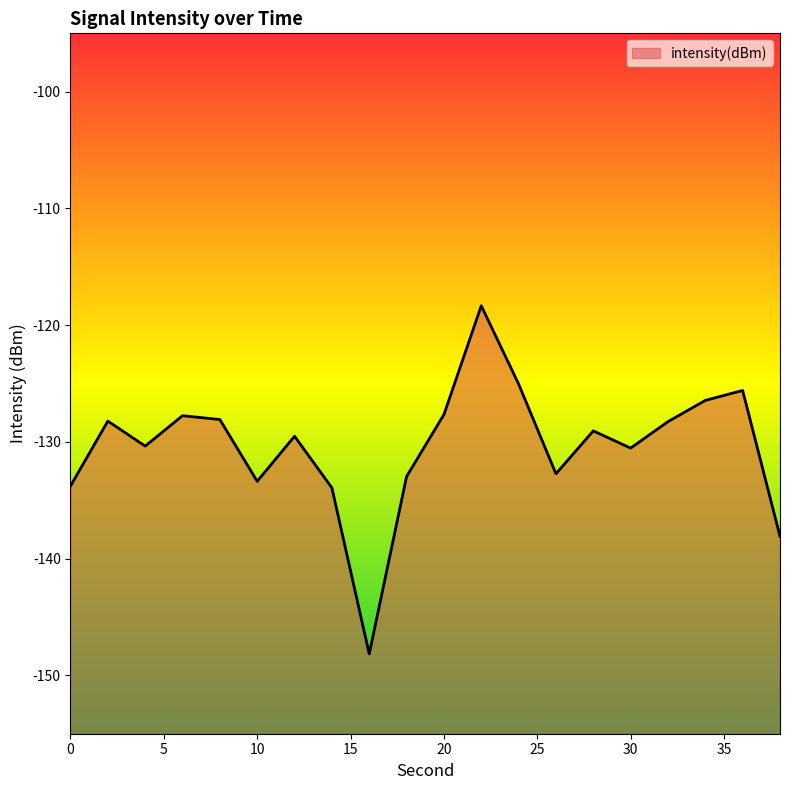

List the labels in order of value, largest first.

22, 24, 36, 34, 20, 6, 8, 2, 32, 28, 12, 4, 30, 26, 18, 10, 0, 14, 38, 16